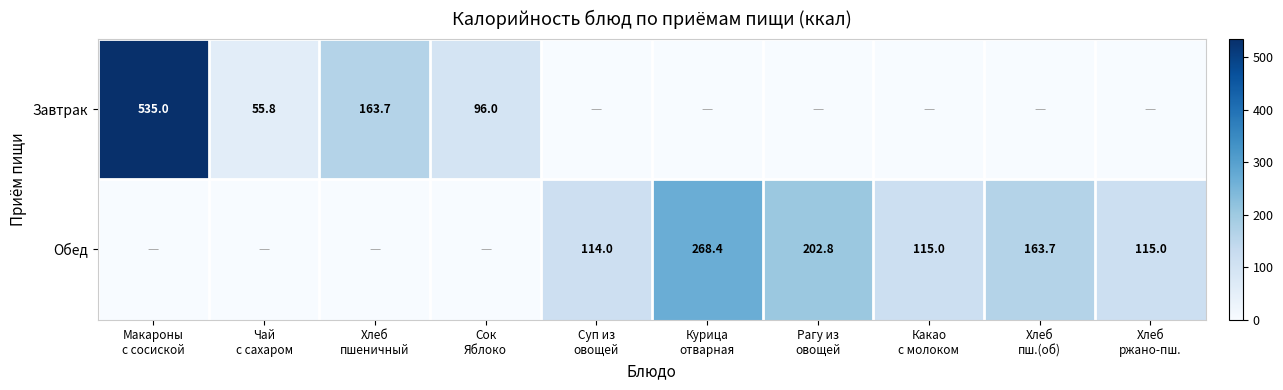

What is the spread (max minus min) of values at Сок
Яблоко?

96.0